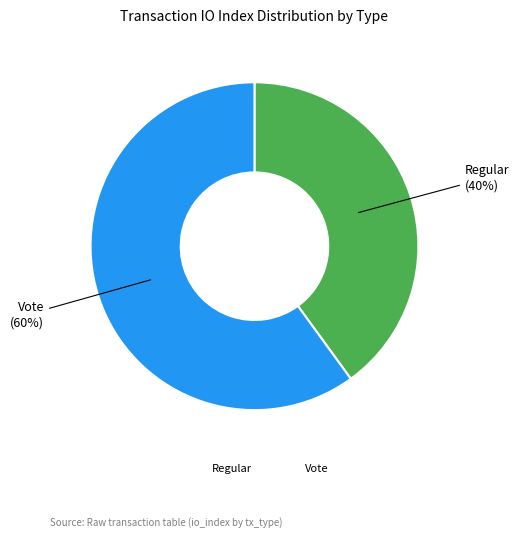

To the nearest percent, what percentage of the pie is Regular?

40%